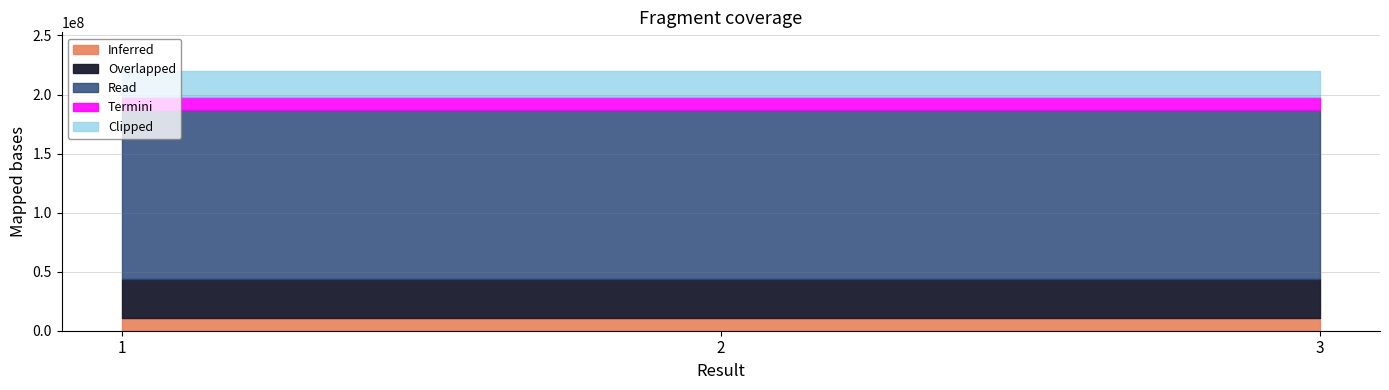

What is the maximum value shown in the chart?

219707721